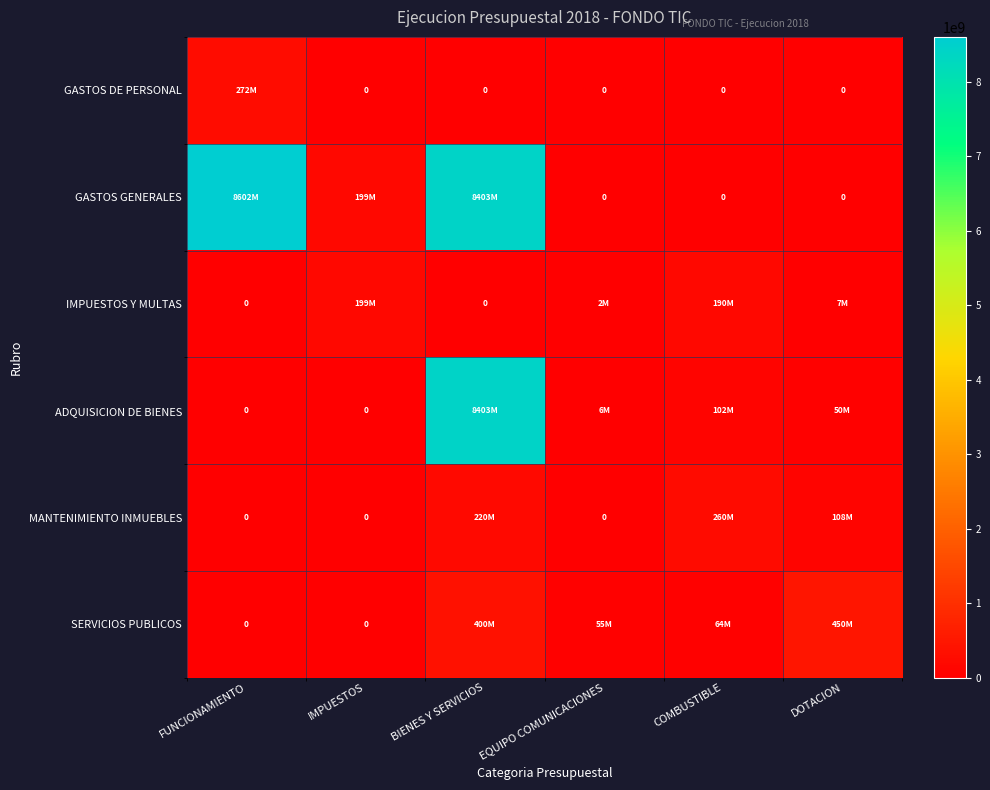

What is the difference between the second highest and minimum values in the ADQUISICION DE BIENES series?

102000000